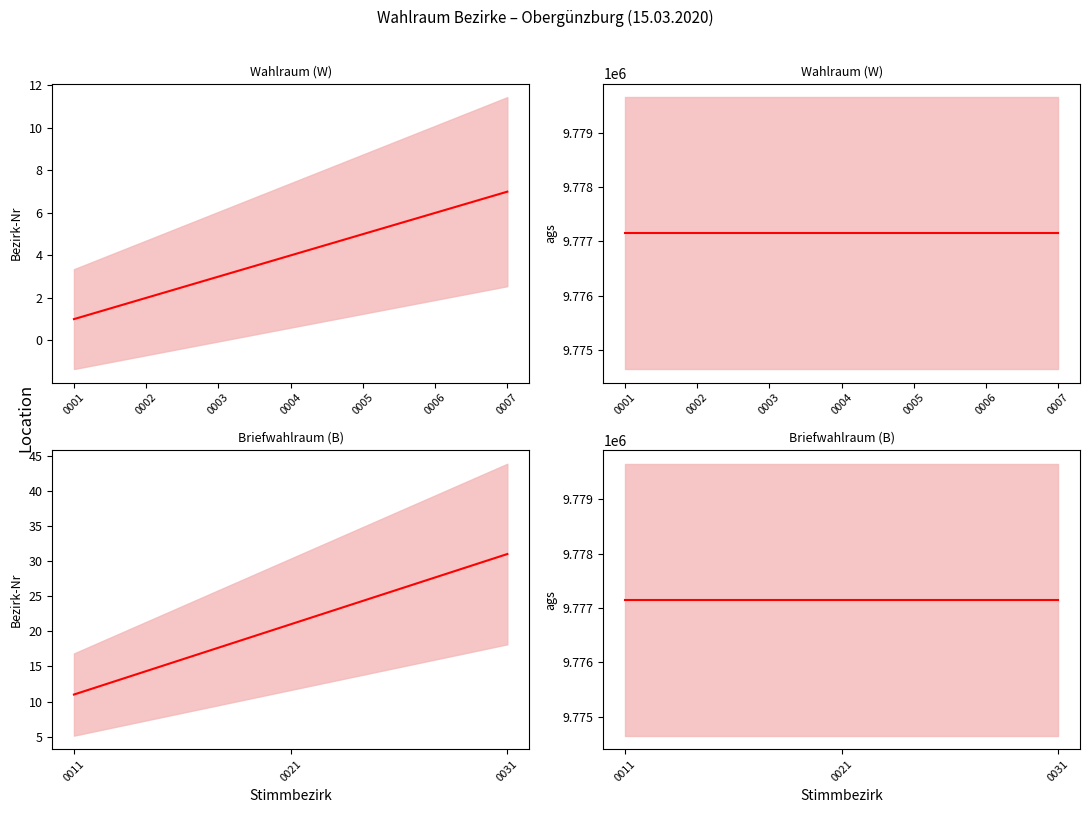

At how many categories does at least one series exceed 5379564?

10